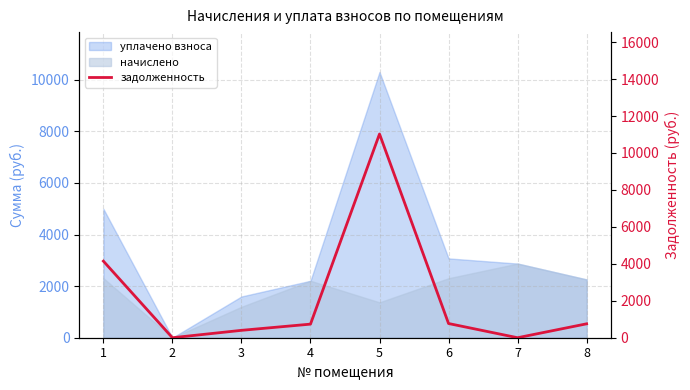

How many data points are above 752?

4